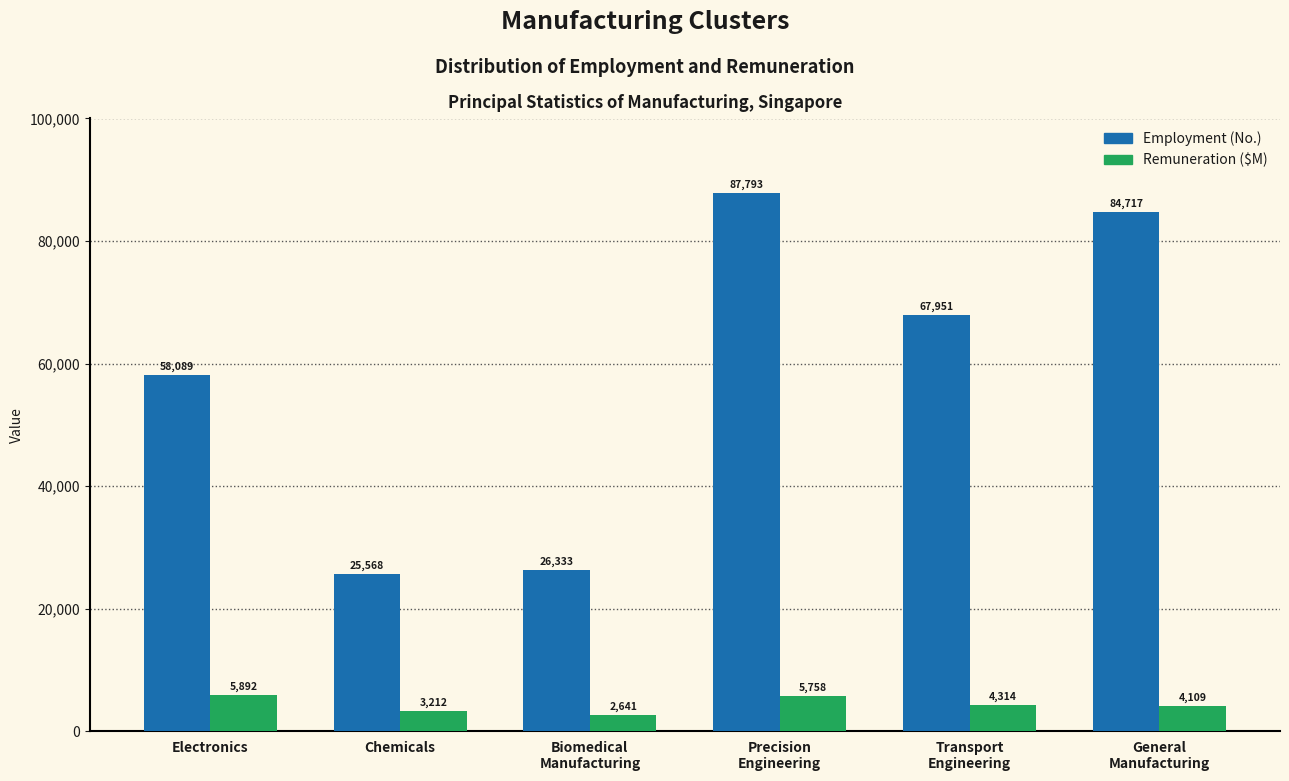

Reading right to left, transcribe all the data shown in this chart.

Employment (No.): 84717	67951	87793	26333	25568	58089
Remuneration ($M): 4109	4314	5758	2641	3212	5892